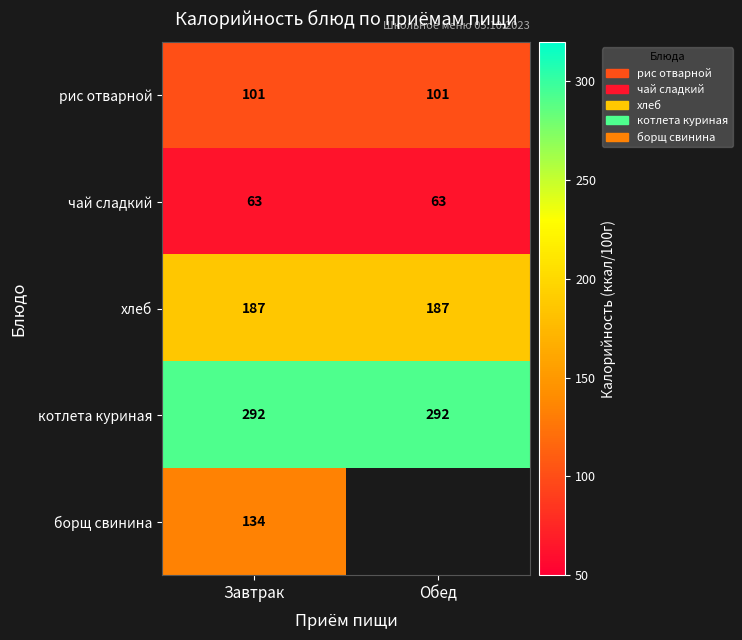

Which label corresponds to the largest value in the chart?

Завтрак